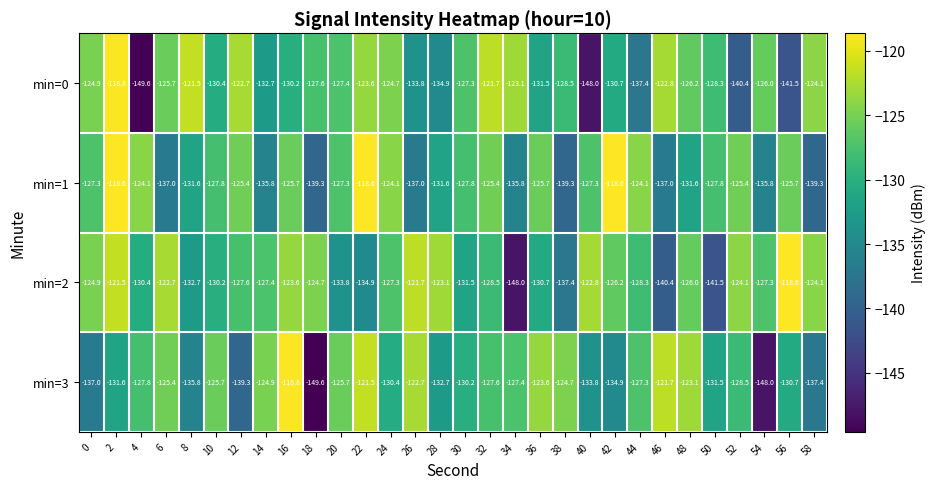

Rank the series by their average value, from highest to lowest.

min=2, min=1, min=0, min=3